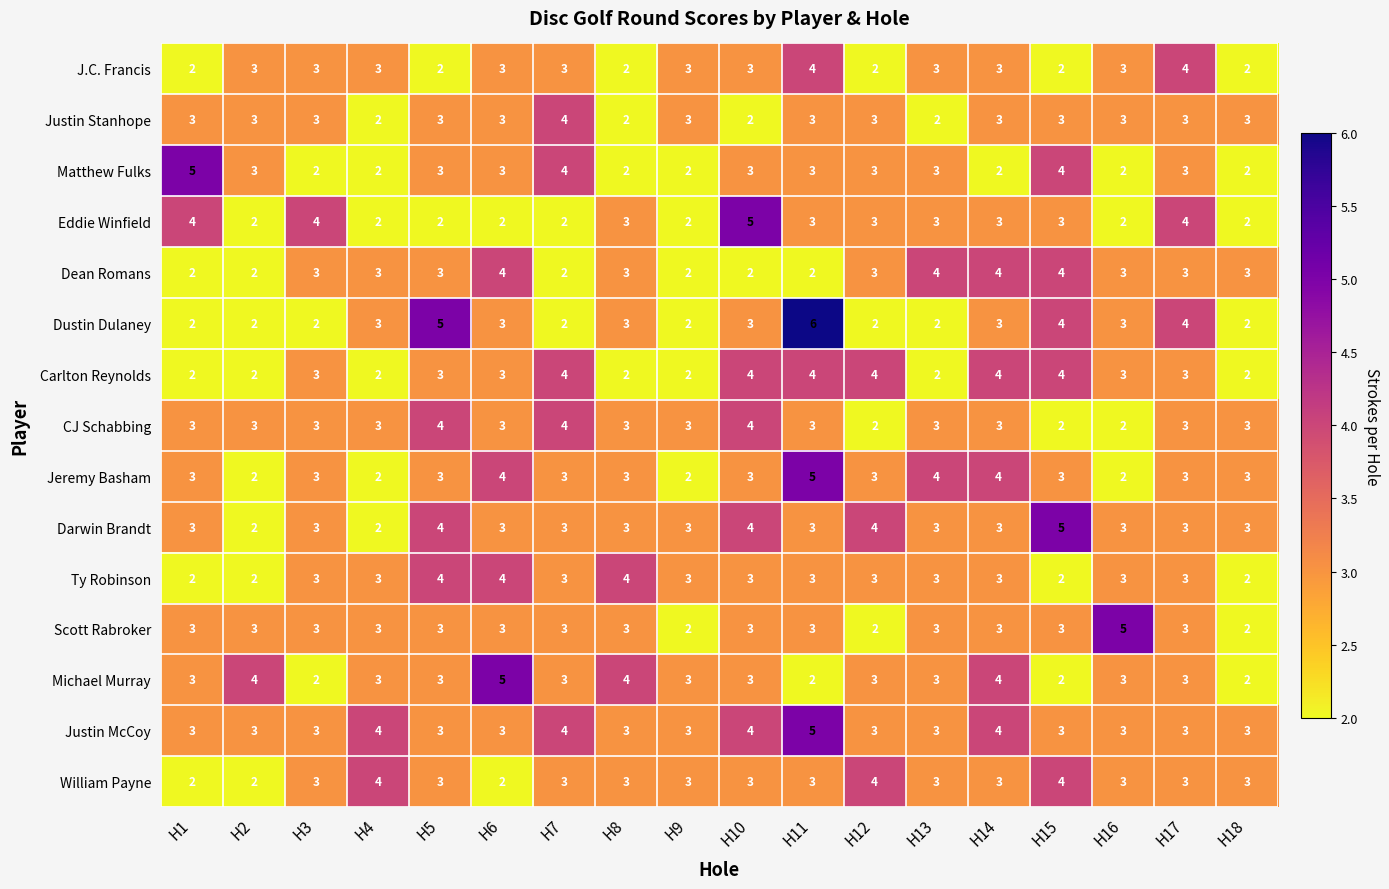

Is it true that Dean Romans equals 2 at H2?

True